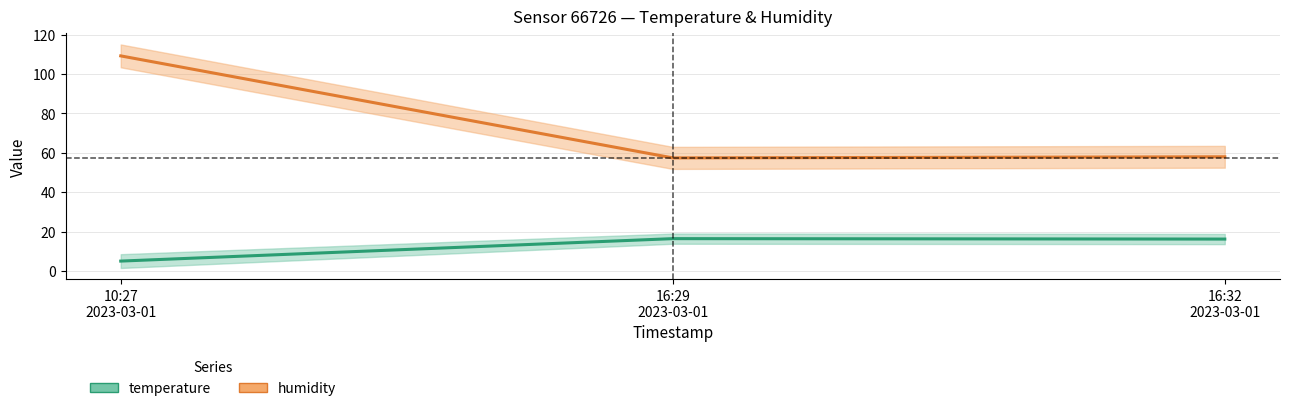

Between 16:29
2023-03-01 and 16:32
2023-03-01, which series saw the biggest shift?

humidity